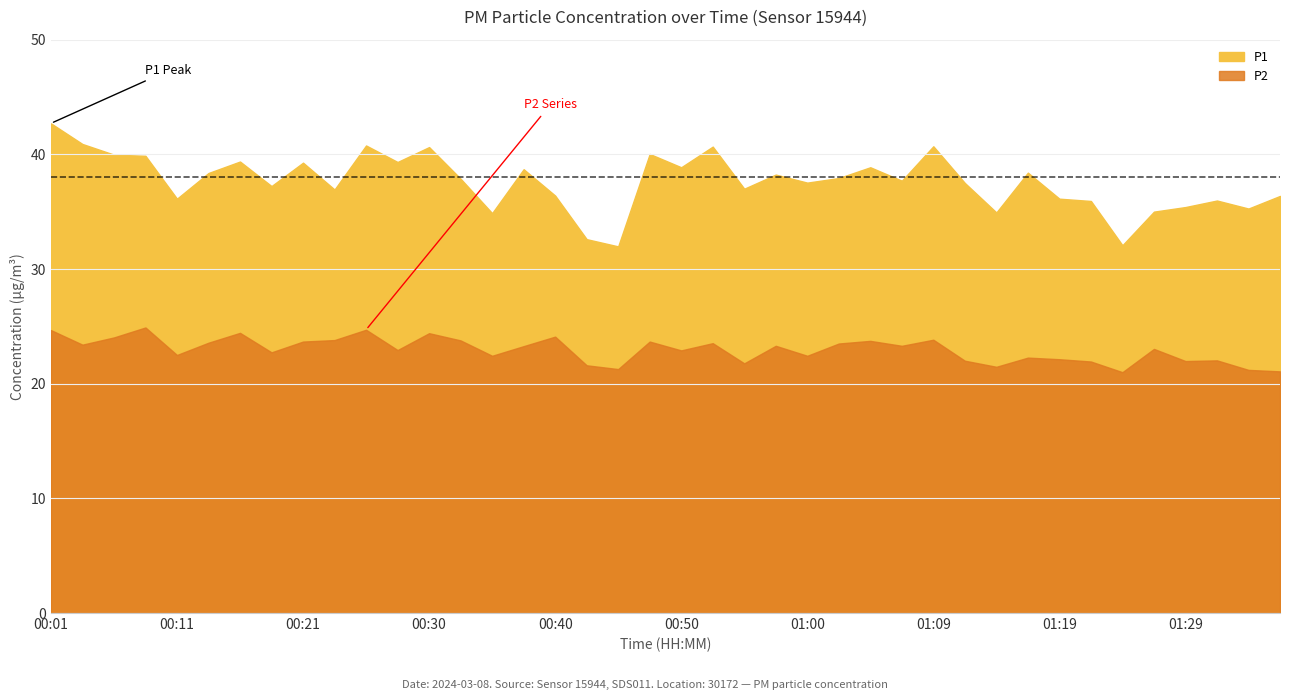

How many data points in P2 are above 23?

21